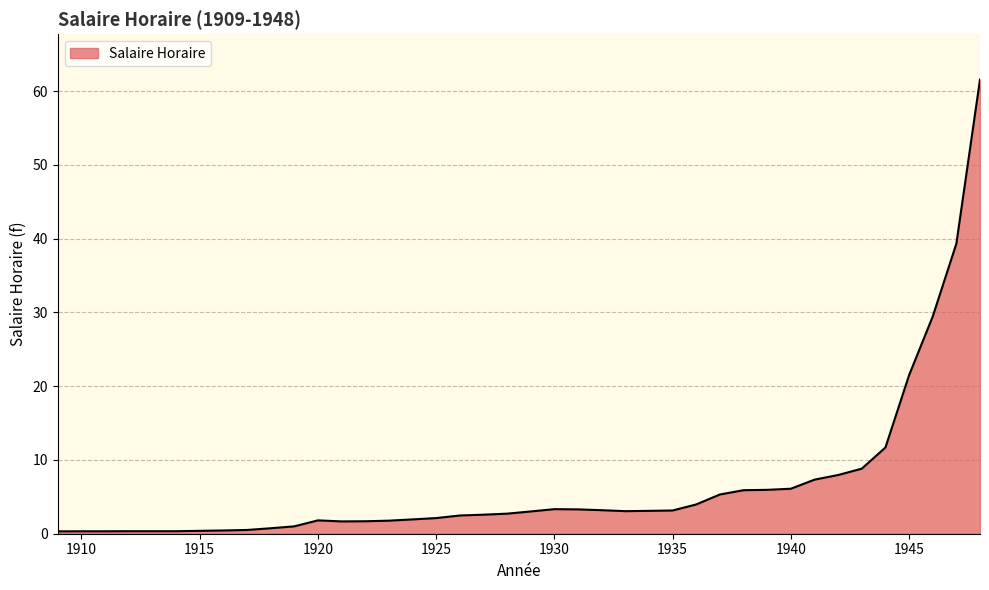

What is the difference between the maximum and minimum values?

61.3